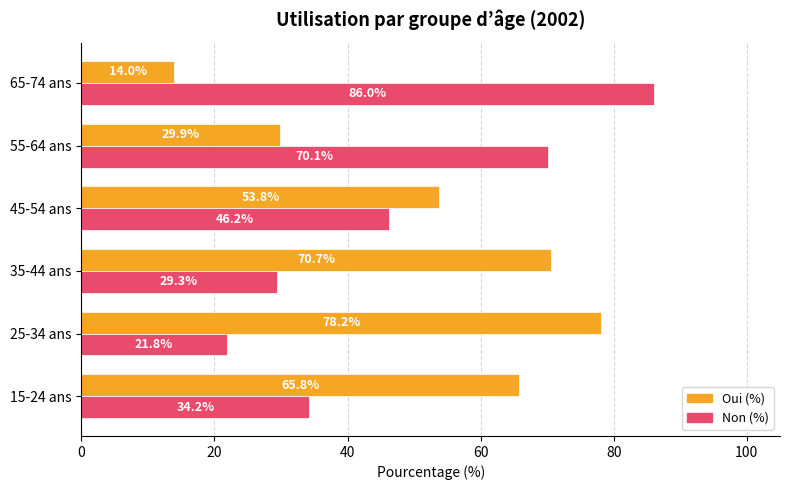

At how many categories does at least one series exceed 70?

4